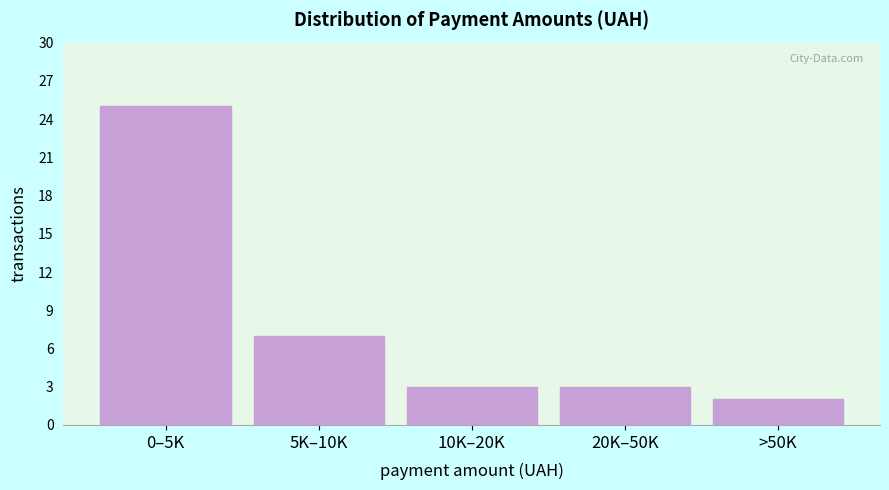

Reading right to left, what are all the values shown in this chart?

>50K=2	20K–50K=3	10K–20K=3	5K–10K=7	0–5K=25